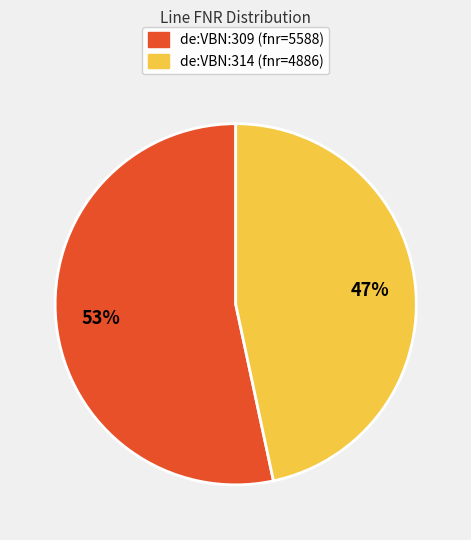

Which slice is the smallest?

de:VBN:314